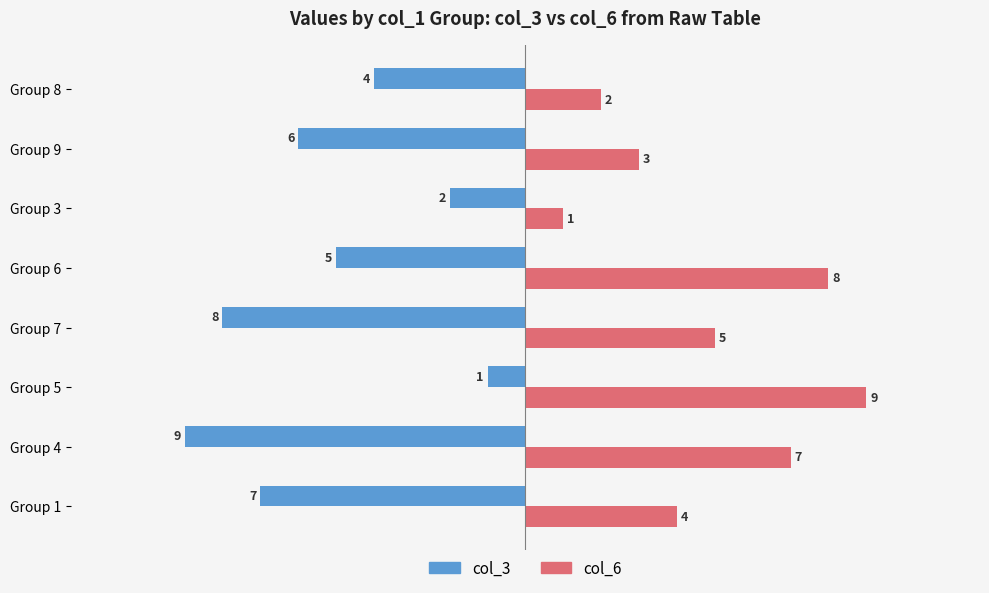

List the labels in order of col_6 value, largest first.

Group 5, Group 6, Group 4, Group 7, Group 1, Group 9, Group 8, Group 3